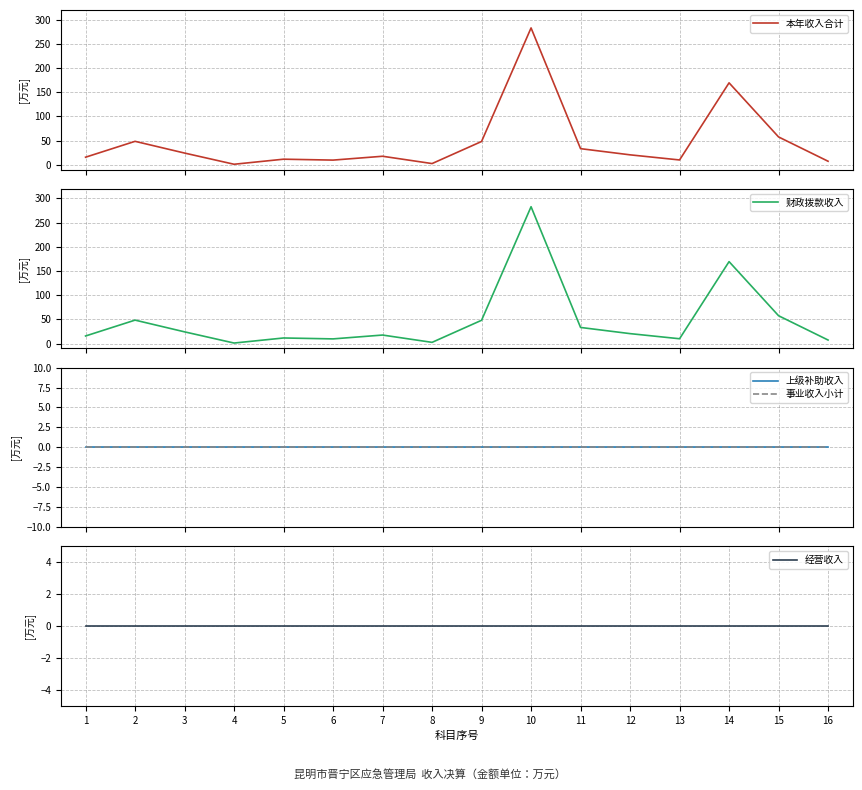

Does the chart display data point markers on the line(s)?

No